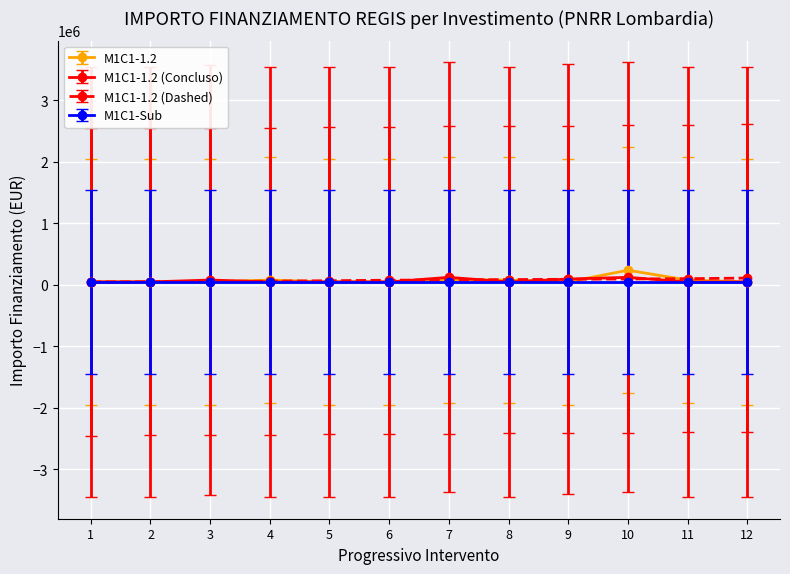

What is the greatest value displayed?

237681